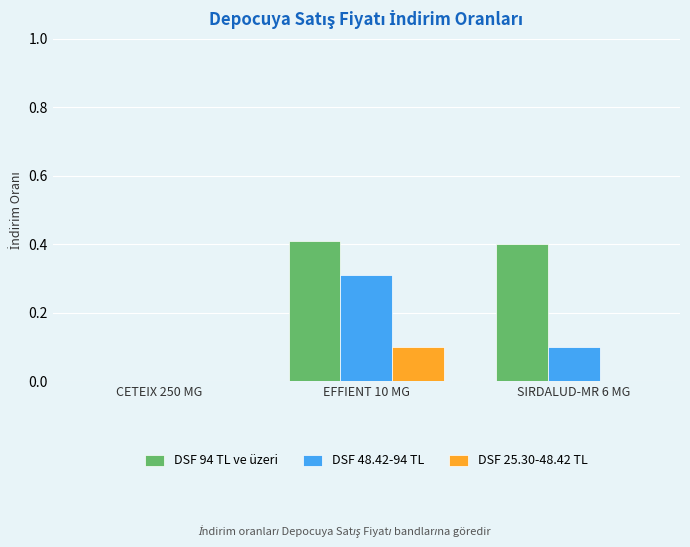

How many values in DSF 94 TL ve üzeri are above zero?

2